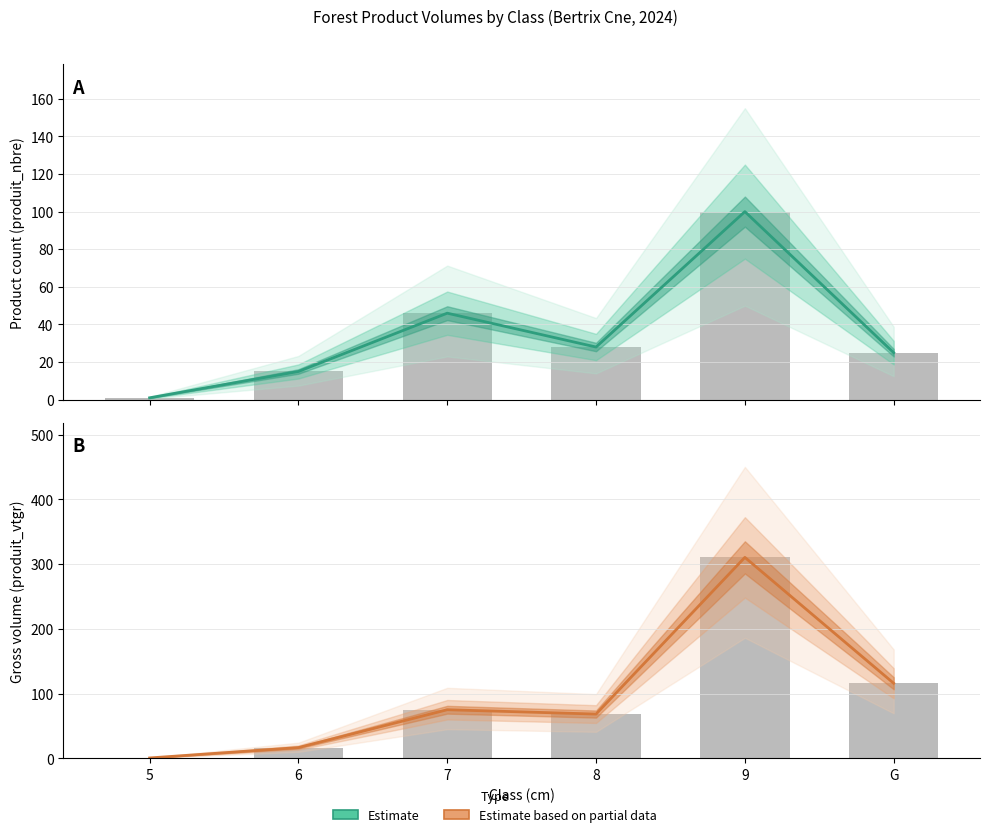

Reading right to left, list all the values displayed in this chart.

Estimate: 25.0	100.0	28.0	46.0	15.0	1.0
Estimate based on partial data: 116.1	310.6	68.5	75.2	16.8	0.7